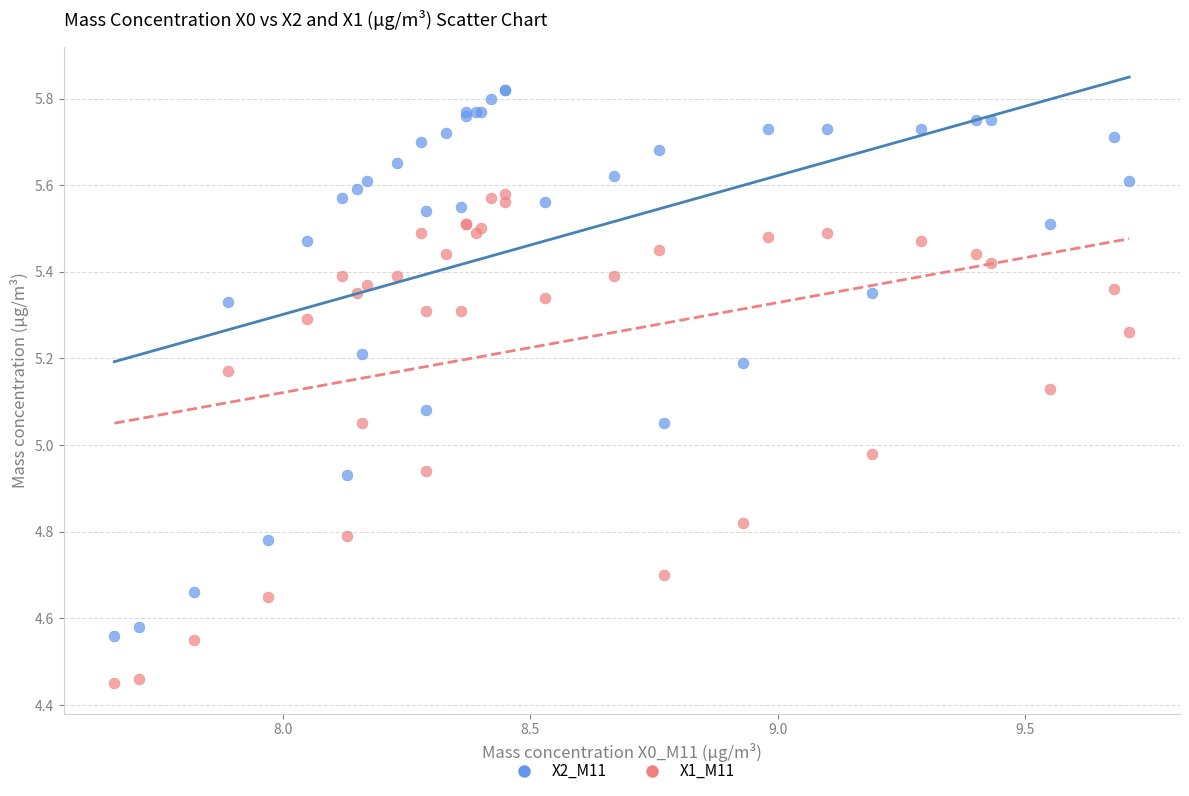

What are all the series names shown in the legend?

X2_M11, X1_M11